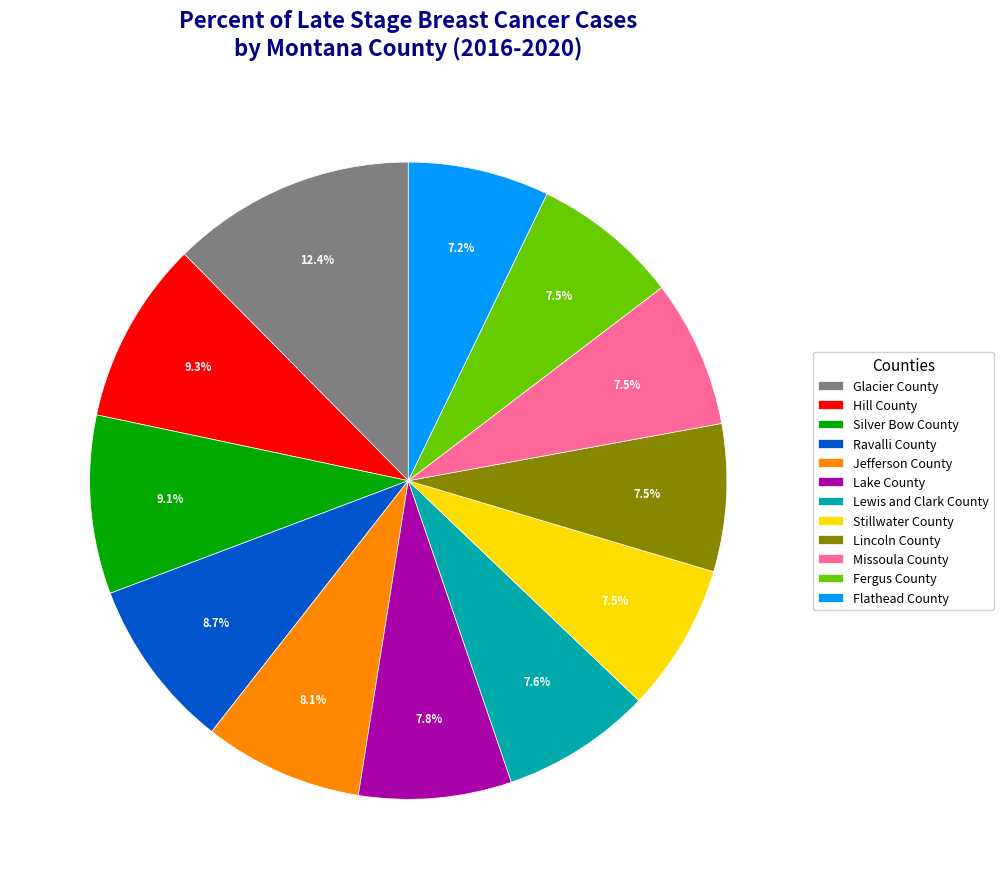

What portion of the pie excludes Stillwater County?

92.5%